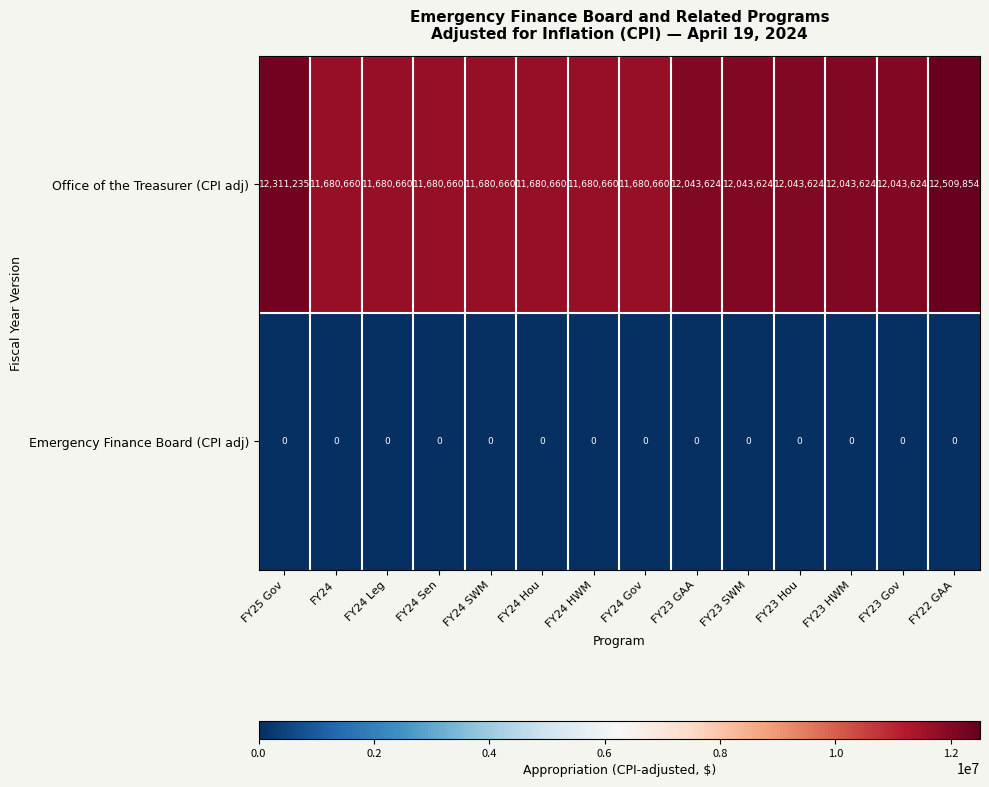

Reading right to left, transcribe all the data shown in this chart.

Office of the Treasurer (CPI adj): FY22 GAA=12509854	FY23 Gov=12043624	FY23 HWM=12043624	FY23 Hou=12043624	FY23 SWM=12043624	FY23 GAA=12043624	FY24 Gov=11680660	FY24 HWM=11680660	FY24 Hou=11680660	FY24 SWM=11680660	FY24 Sen=11680660	FY24 Leg=11680660	FY24=11680660	FY25 Gov=12311235
Emergency Finance Board (CPI adj): FY22 GAA=0	FY23 Gov=0	FY23 HWM=0	FY23 Hou=0	FY23 SWM=0	FY23 GAA=0	FY24 Gov=0	FY24 HWM=0	FY24 Hou=0	FY24 SWM=0	FY24 Sen=0	FY24 Leg=0	FY24=0	FY25 Gov=0